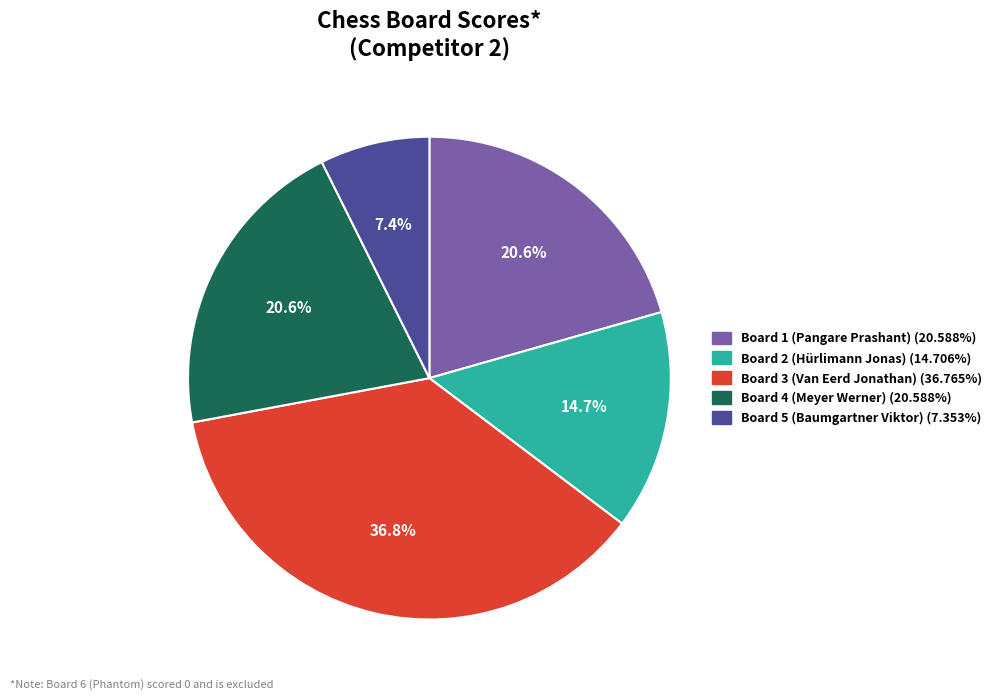

Does any single category account for the majority?

No